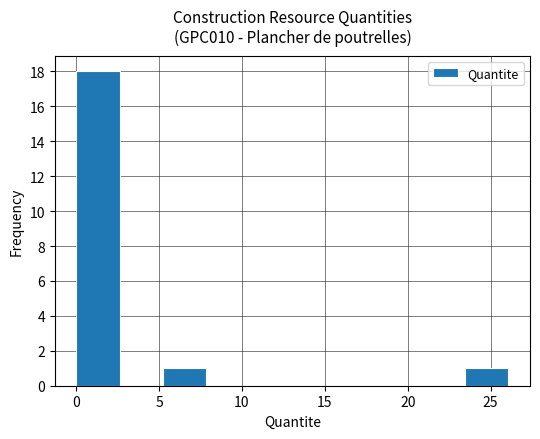

What is the height of the bar covering 5.0 to 8.0 on the x-axis? Neither the bar edges nor the heights are printed on the chart, so give them approximately, as read against the axes.

1